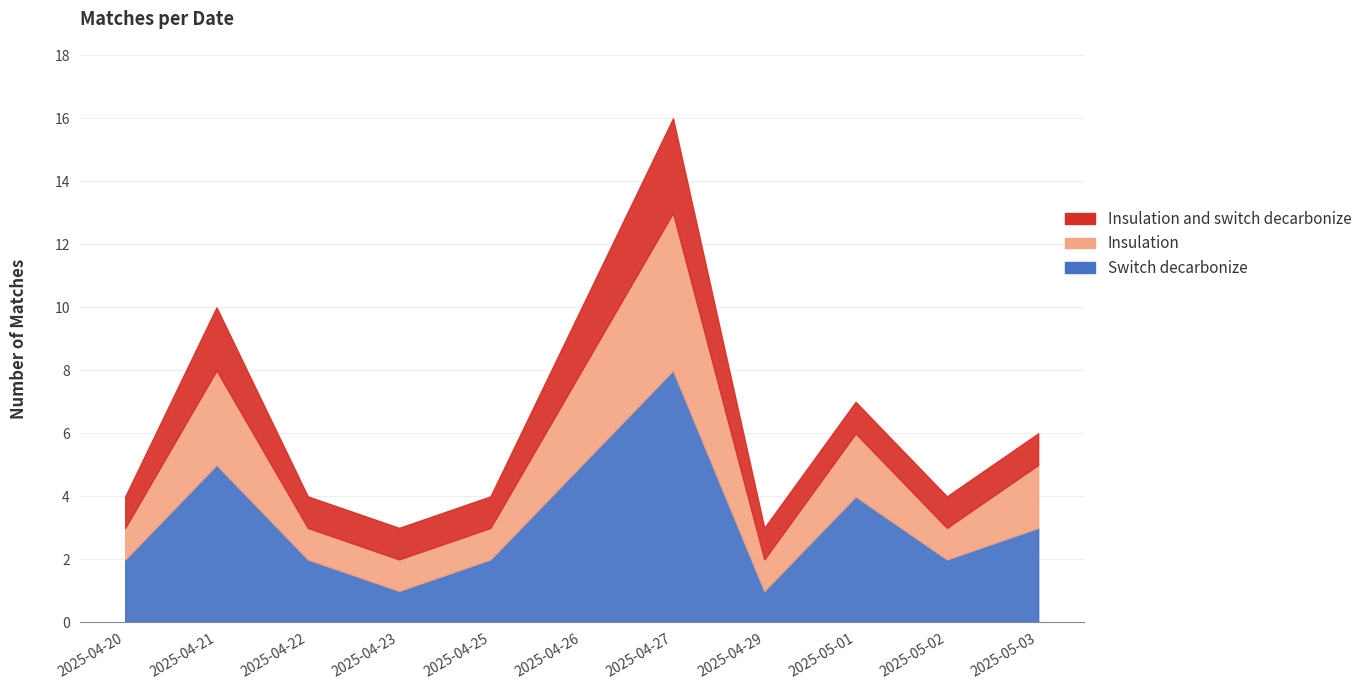

What is the label of the 2nd point from the left?

2025-04-21